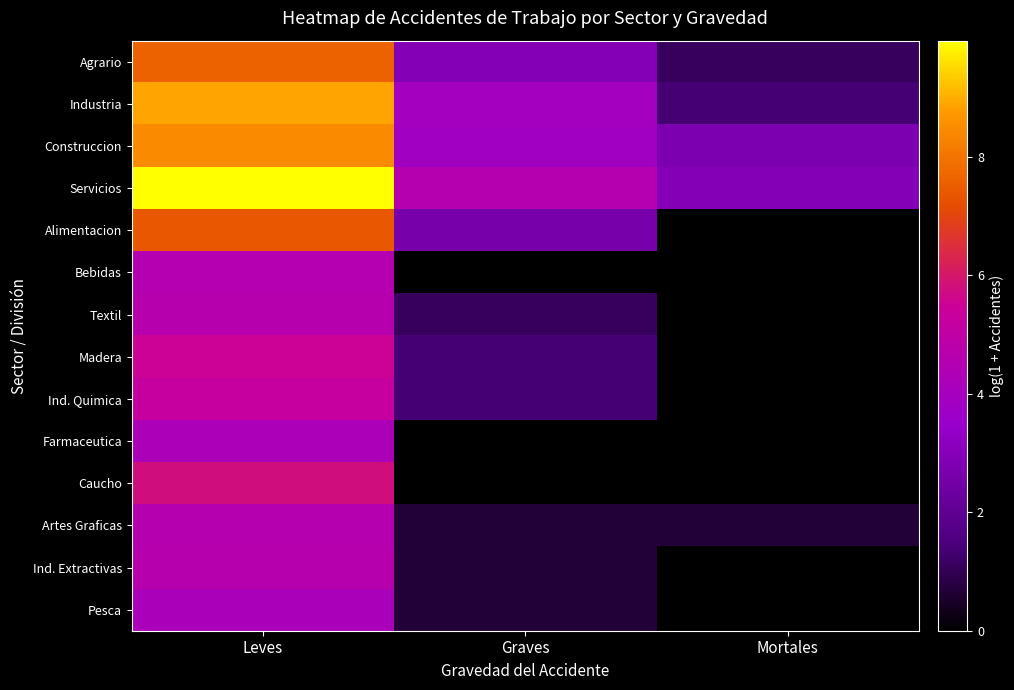

Rank the series by their maximum value, from lowest to highest.

Pesca, Farmaceutica, Bebidas, Artes Graficas, Textil, Ind. Extractivas, Ind. Quimica, Madera, Caucho, Alimentacion, Agrario, Construccion, Industria, Servicios